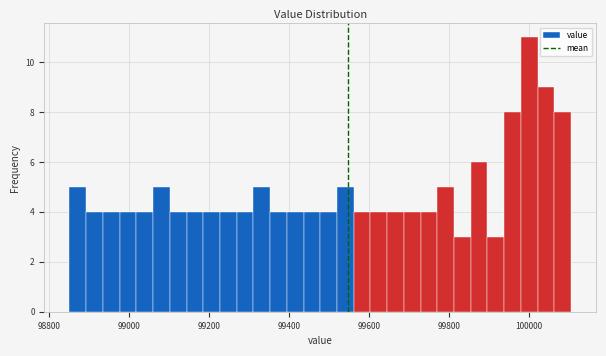

Around what value on the x-axis is the tallest bar? Give the approximate position of its centre, as read against the axis.

100000